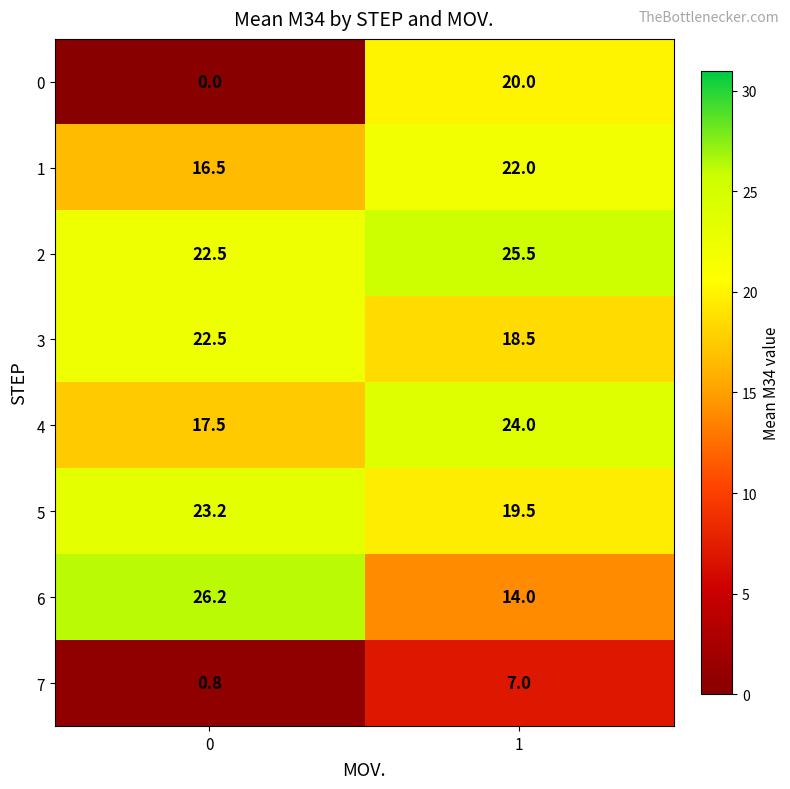

Reading right to left, what are all the values shown in this chart?

0: 20.0	0.0
1: 22.0	16.5
2: 25.5	22.5
3: 18.5	22.5
4: 24.0	17.5
5: 19.5	23.2
6: 14.0	26.2
7: 7.0	0.8